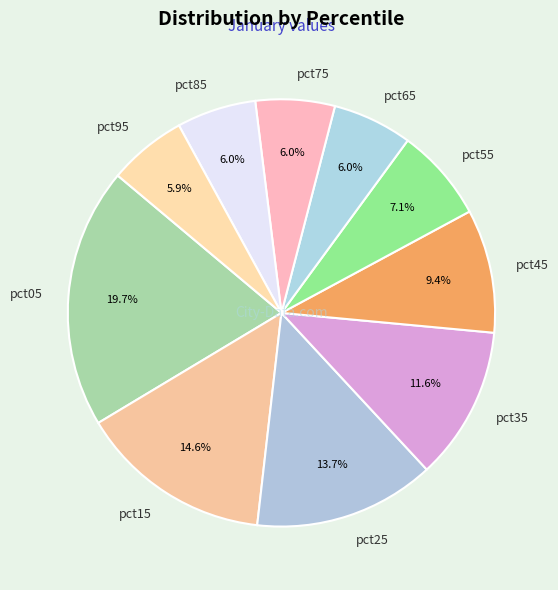

What is the largest slice in the pie chart?

pct05